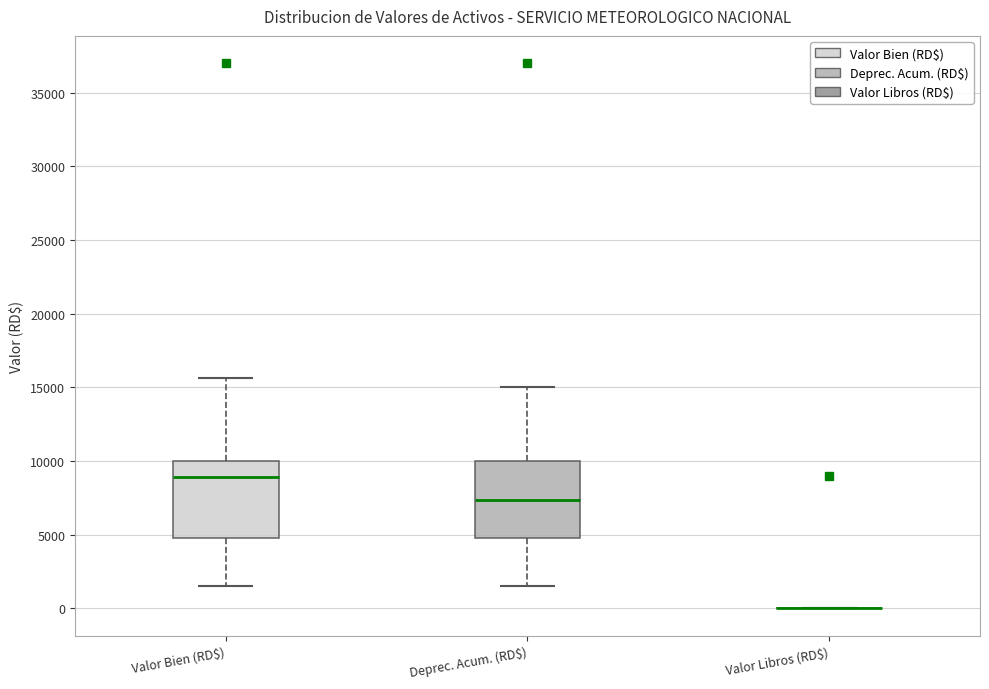

Reading left to right, read every box against the y-axis: the position of its median line, the range the box covers, and the ends of its whiskers. The values are not printed on the chart, so give them approximately, as read against the axis.

Valor Bien (RD$): median 9000, box 5000 to 10000, whiskers 1500 to 15500
Deprec. Acum. (RD$): median 7500, box 4500 to 10000, whiskers 1500 to 15000
Valor Libros (RD$): box collapsed to a line at 0, whiskers 0 to 0